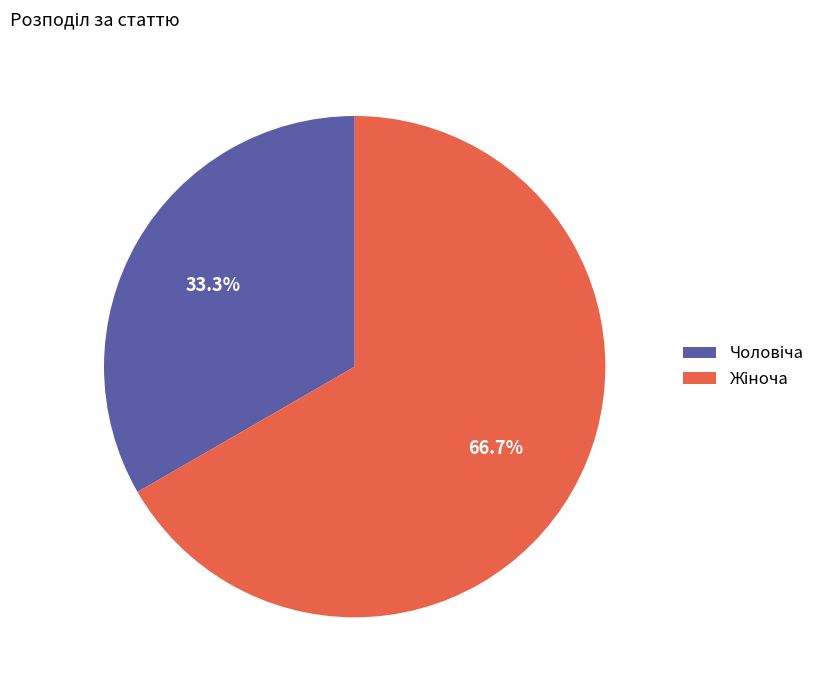

Does any single category account for the majority?

Yes